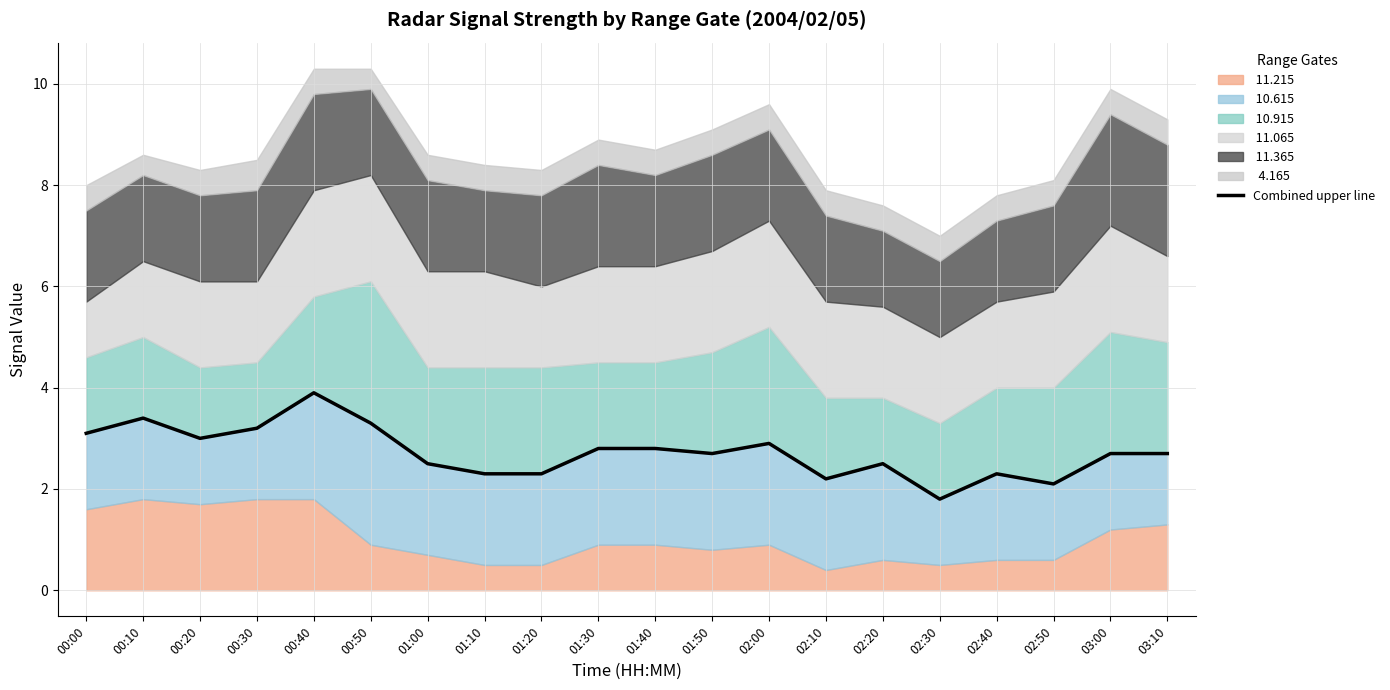

How many interior local valleys (lower than both neighbors) does the data have?

5